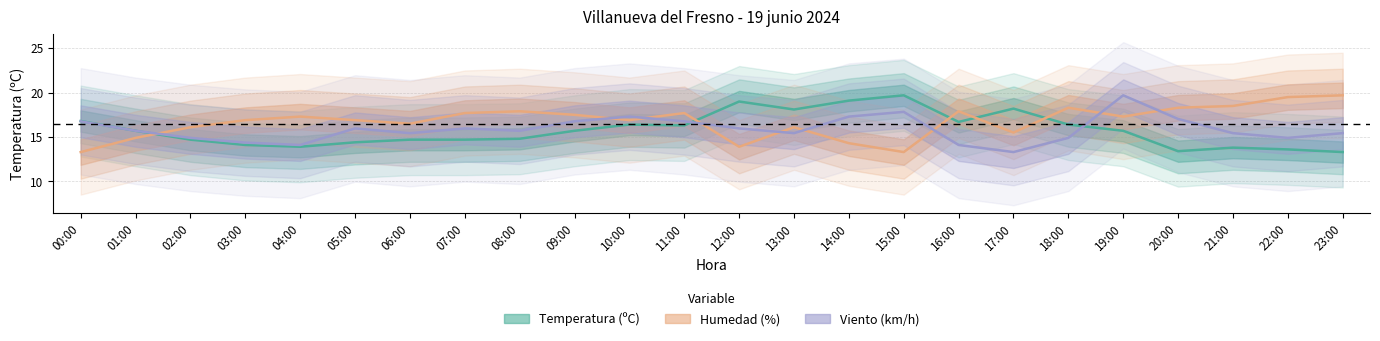

Reading right to left, what are all the values shown in this chart?

Temperatura (ºC): 13.3	13.6	13.8	13.4	15.7	16.4	18.2	16.7	19.7	19.1	18.1	19.0	16.3	16.4	15.7	14.8	14.7	14.7	14.4	13.9	14.1	14.7	15.7	16.8
Humedad (%): 19.7	19.5	18.5	18.3	17.3	18.3	15.5	17.9	13.3	14.3	16.1	13.9	17.7	16.9	17.5	17.9	17.7	16.5	16.9	17.3	16.9	16.1	14.9	13.3
Viento (km/h): 15.4	14.9	15.4	17.0	19.7	14.9	13.3	14.1	17.8	17.3	15.4	16.0	16.8	17.3	16.8	15.7	16.0	15.4	16.0	14.1	14.4	14.9	15.7	16.8